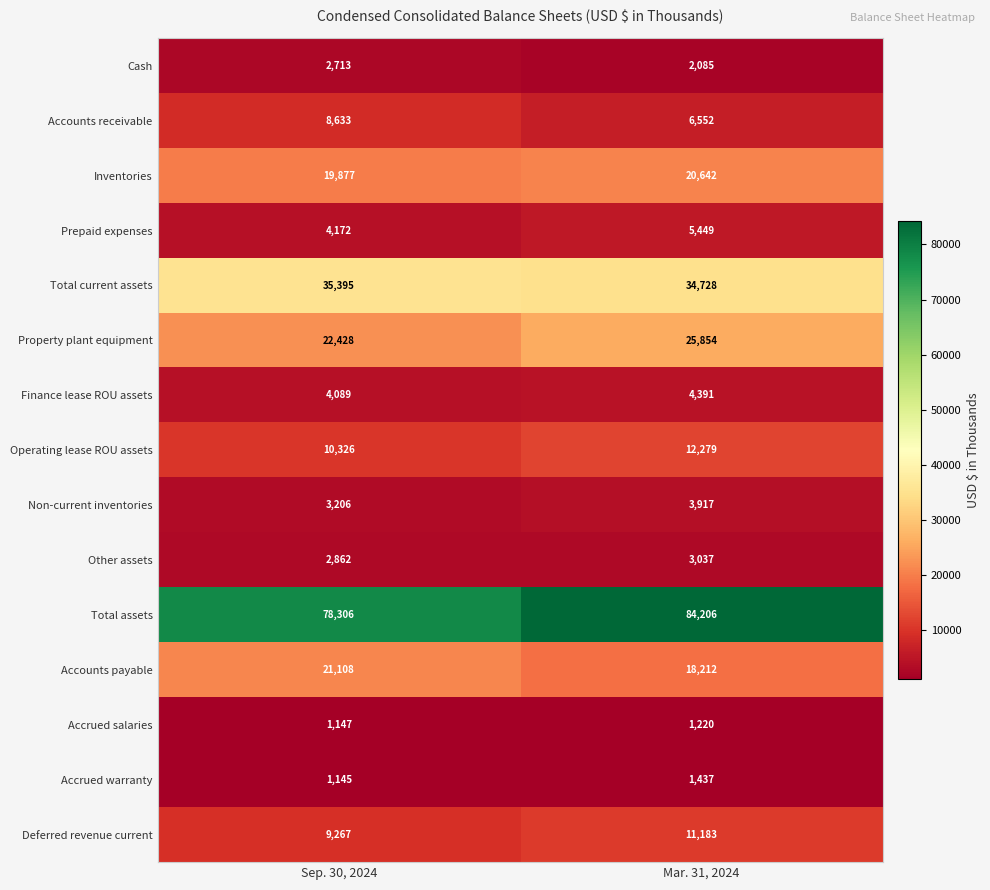

Which series has the largest total across all categories?

Total assets